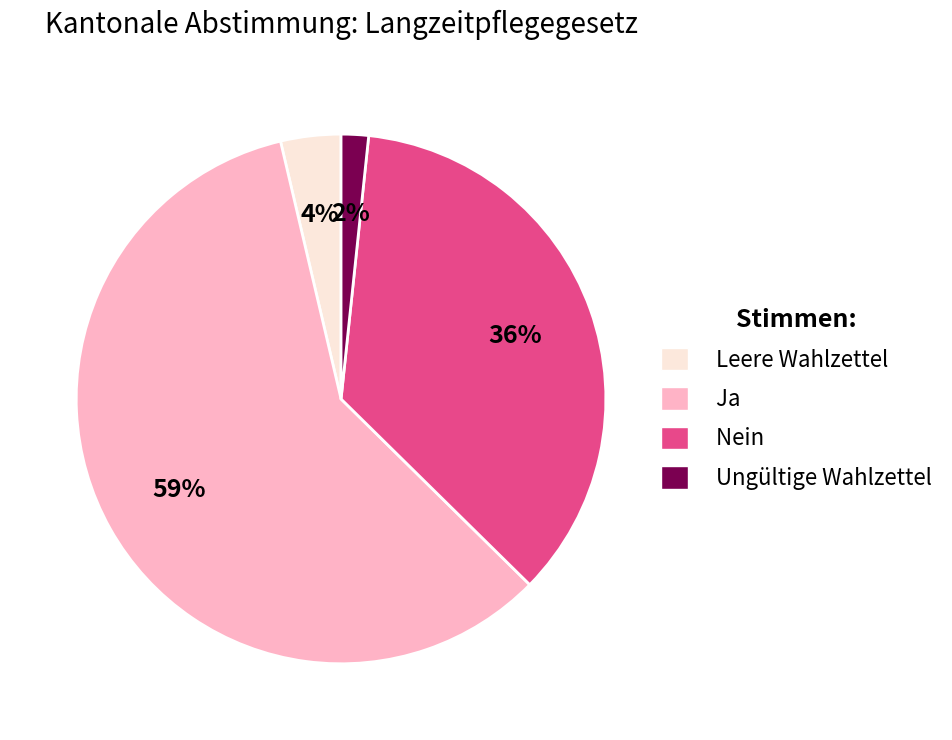

Count the number of slices in the pie.

4